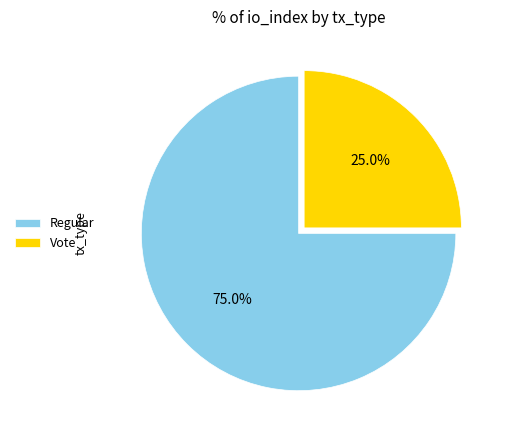

Approximately how many times larger is the value at Vote compared to Regular?

0.3